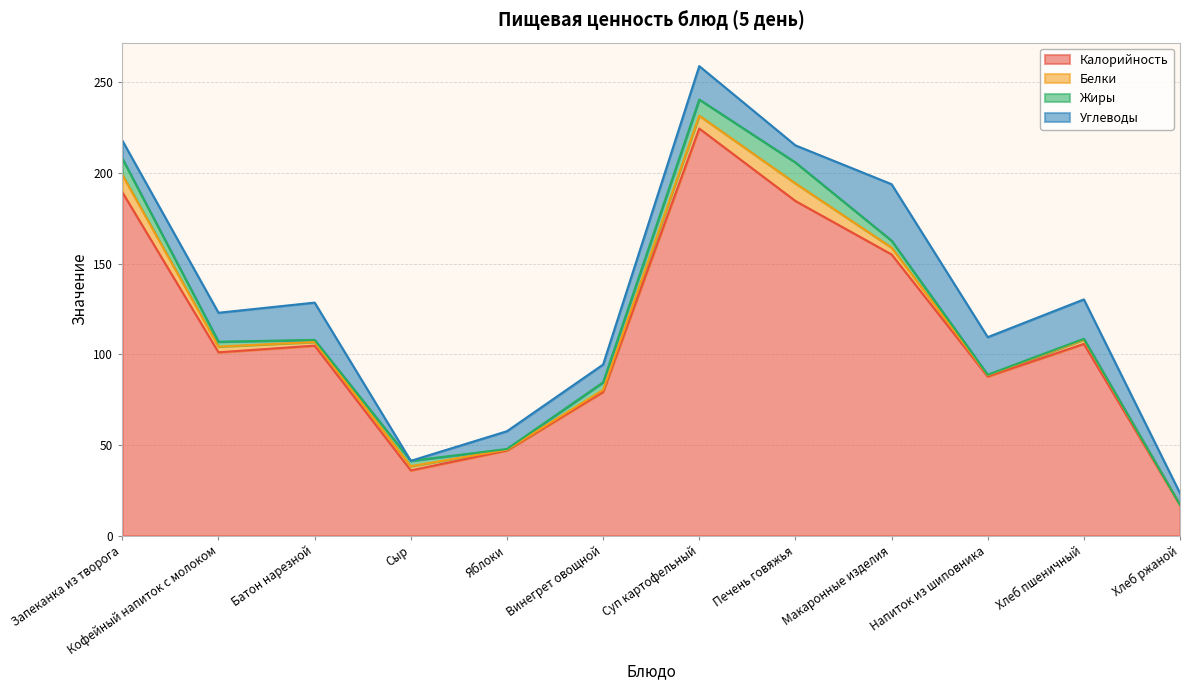

Which label corresponds to the smallest value in the chart?

Хлеб ржаной